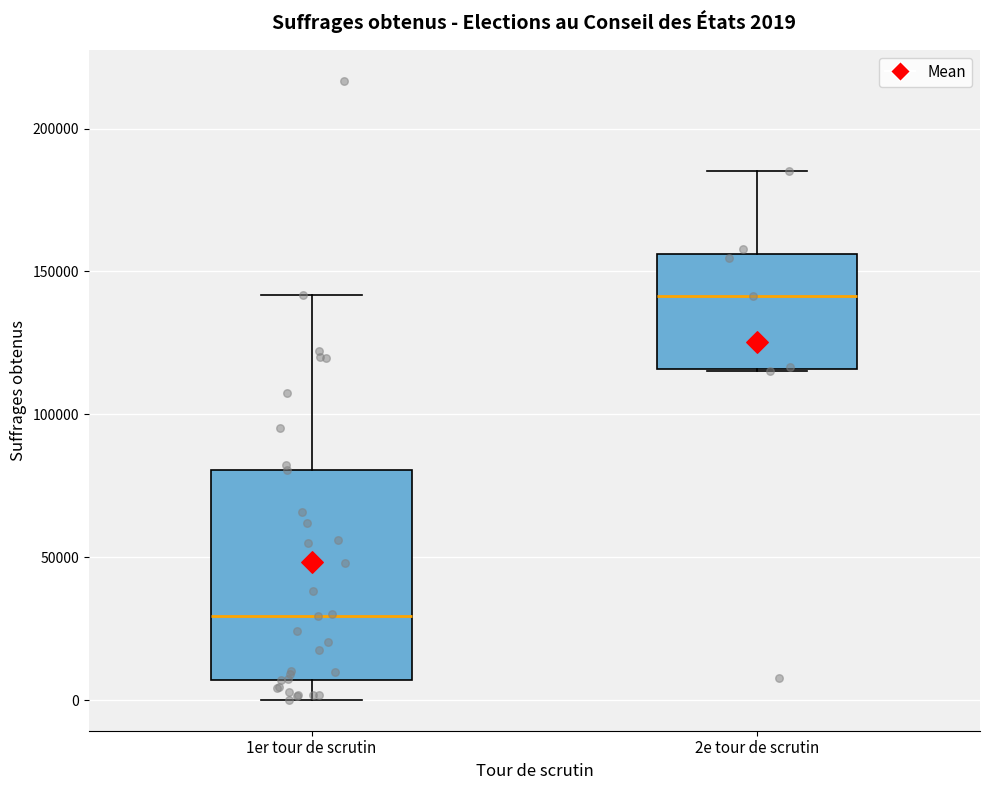

Comparing the boxes themselves (not the whiskers), which one is the tallest?

1er tour de scrutin